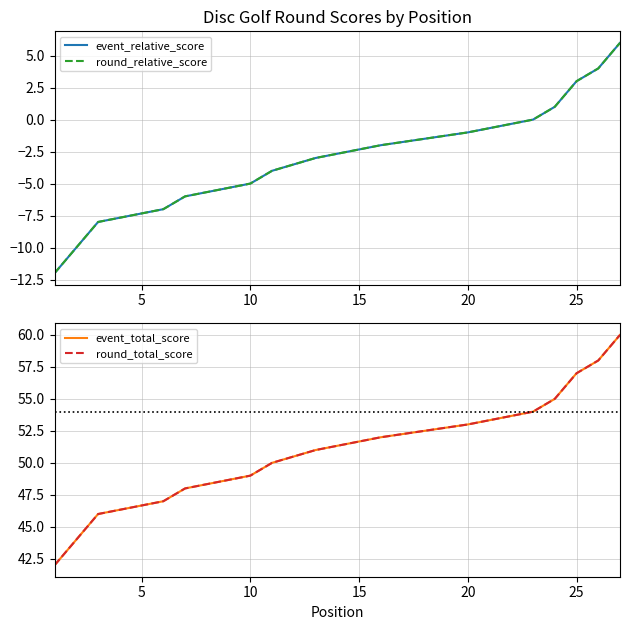

True or false: event_relative_score and event_total_score intersect in this chart.

False